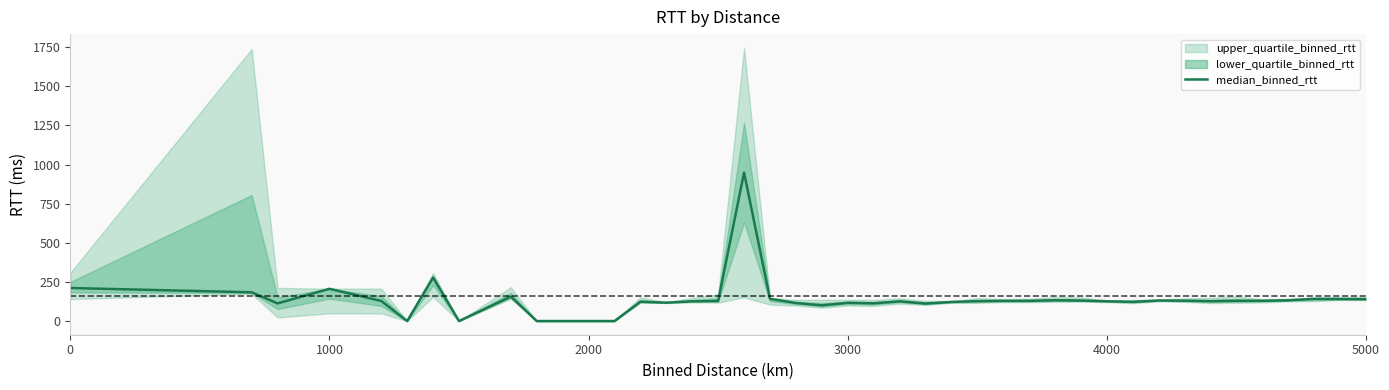

What is the average value?

144.3